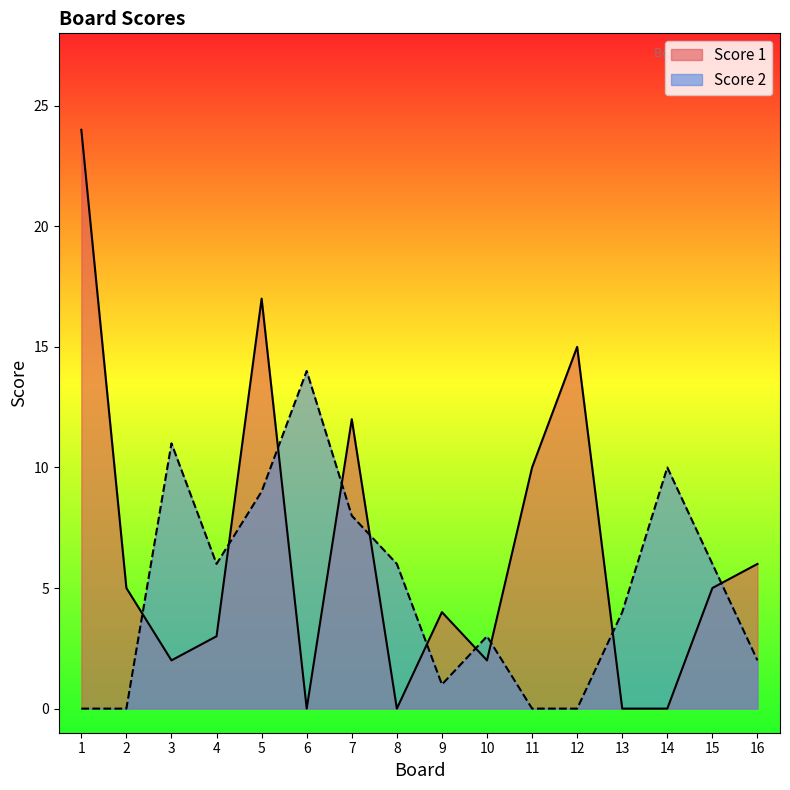

Where does the Score 1 series first go above 5?

1